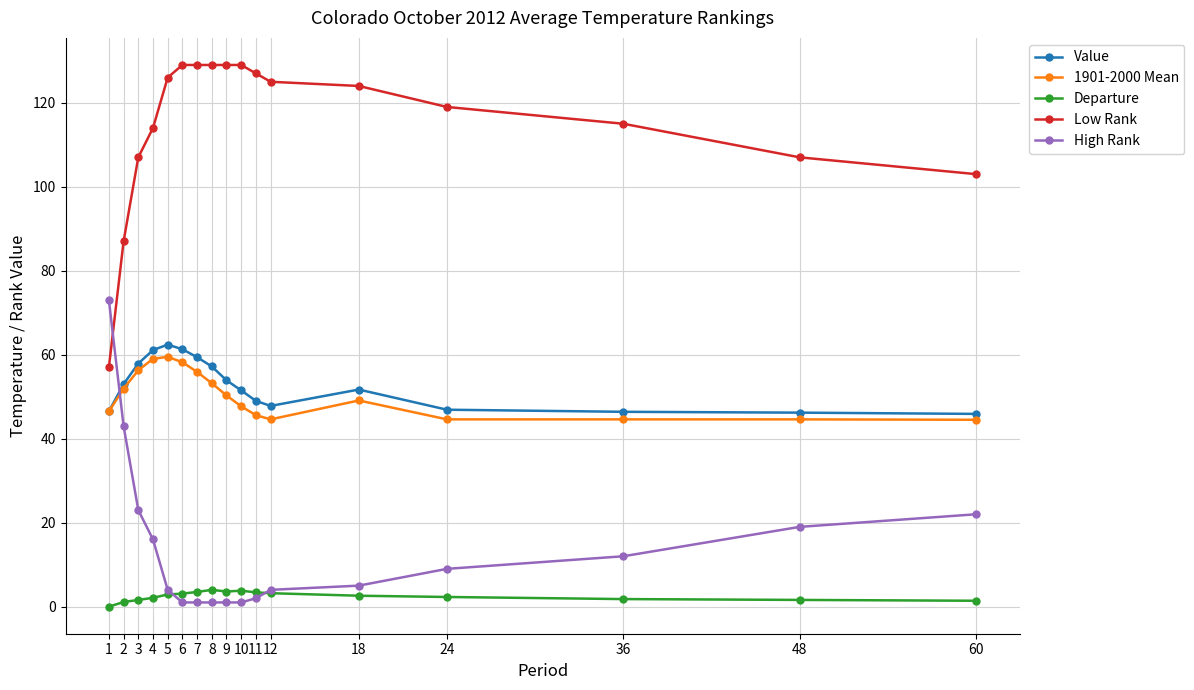

True or false: Departure and Value cross at least once.

False